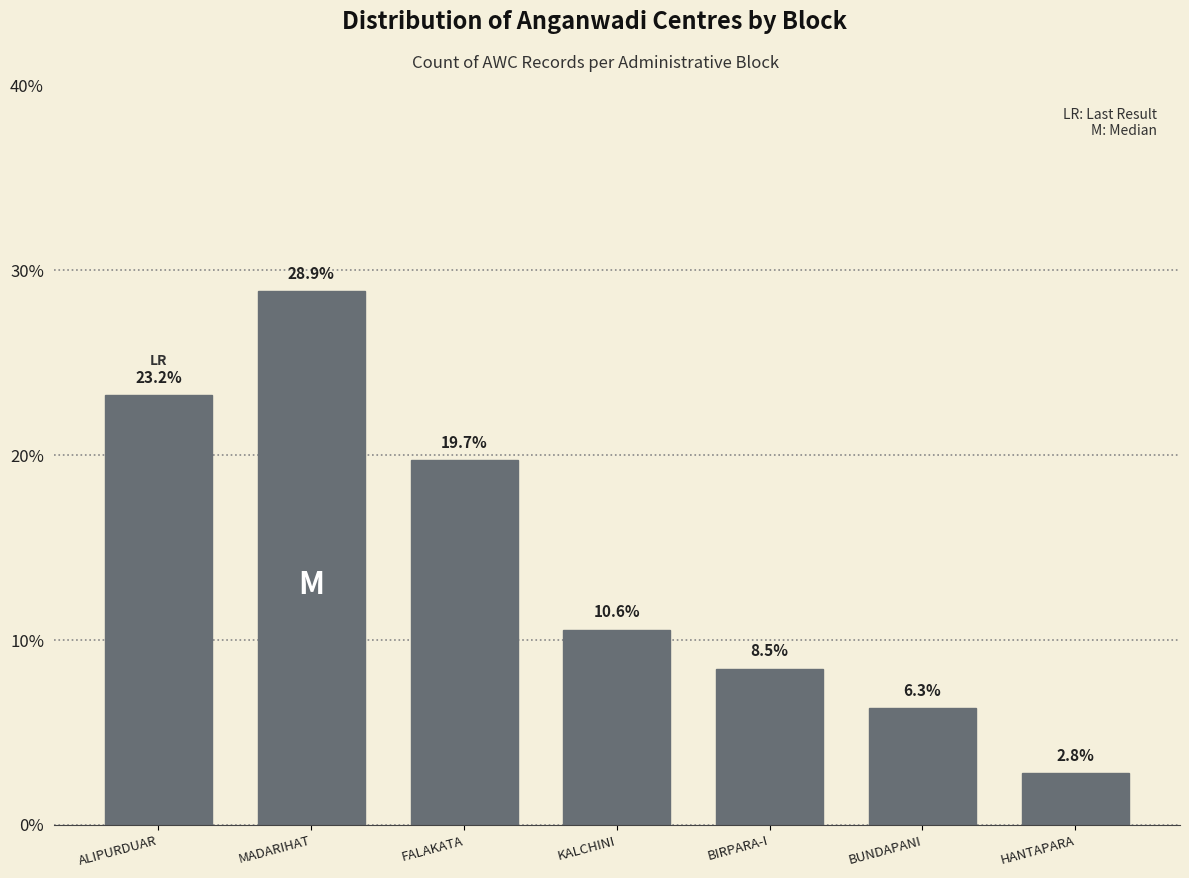

Reading left to right, list all the values displayed in this chart.

23.2	28.9	19.7	10.6	8.5	6.3	2.8